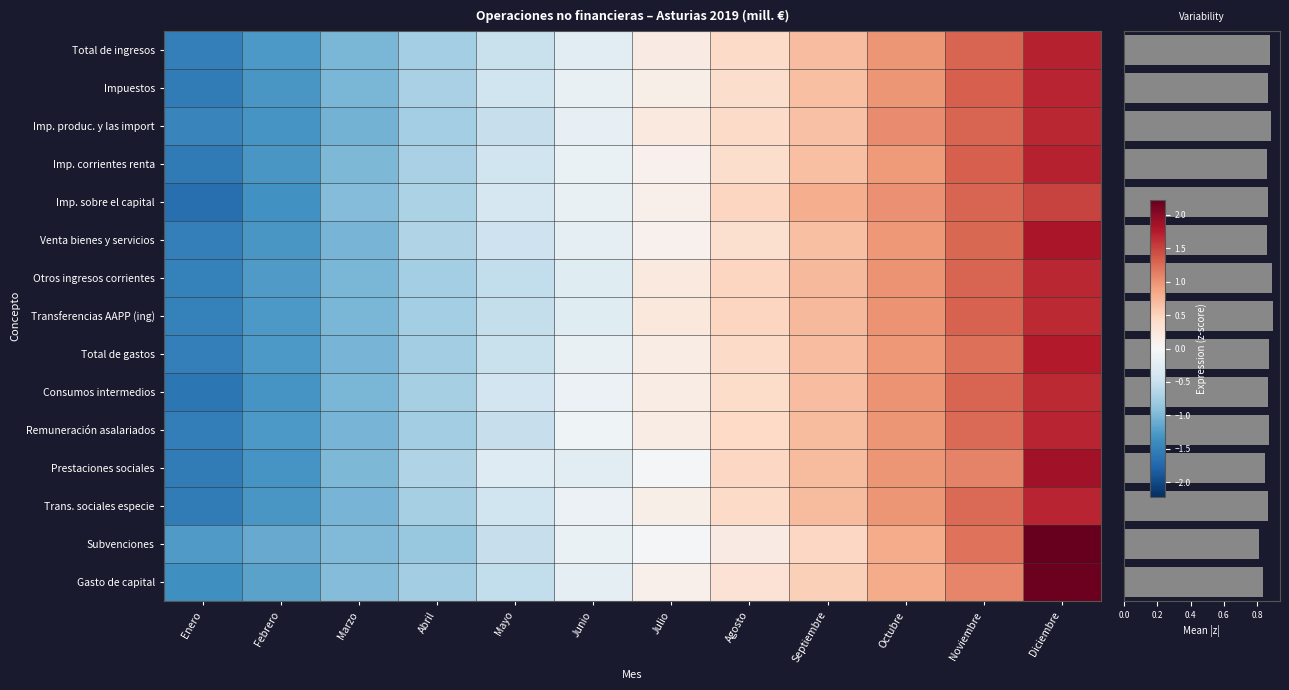

The Imp. sobre el capital series shows 0.3 at Noviembre. True or false?

False